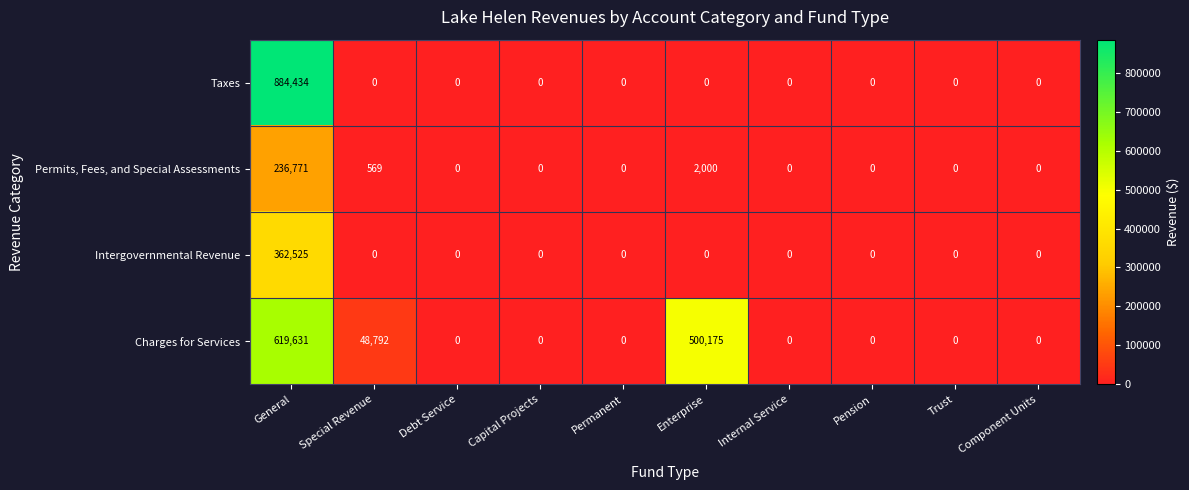

What is the approximate value of Charges for Services at General?

619631